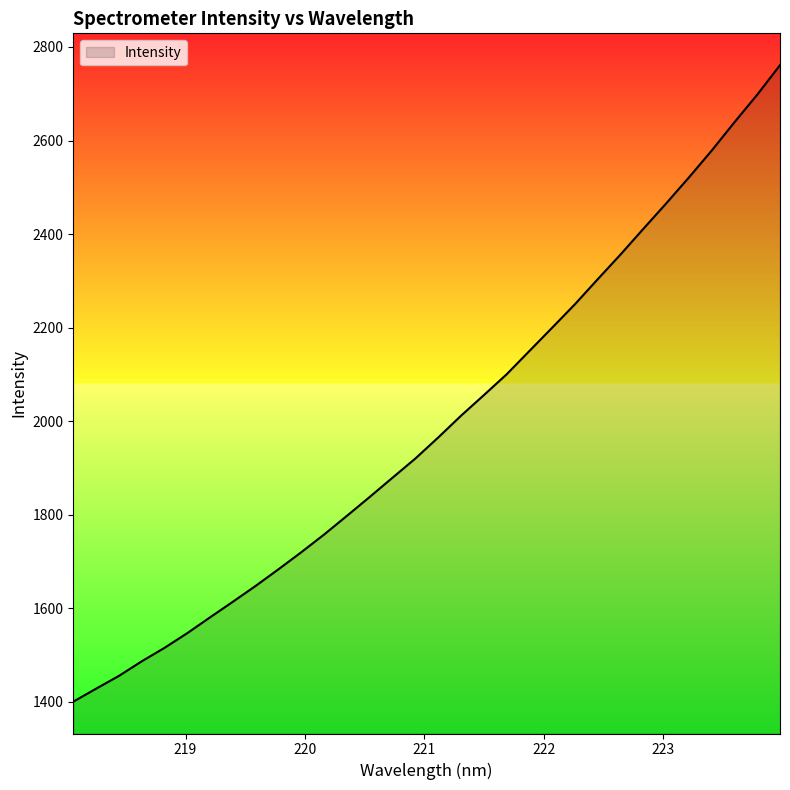

What is the greatest value displayed?

2761.2